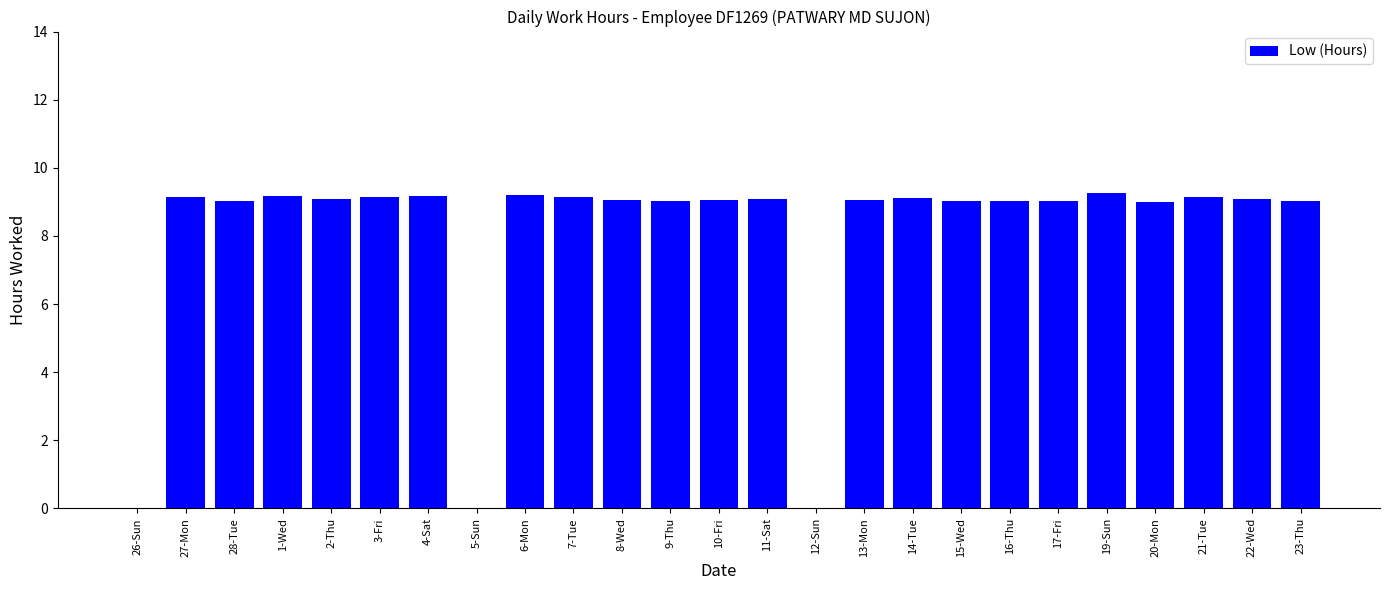

How many categories are shown in the chart?

25